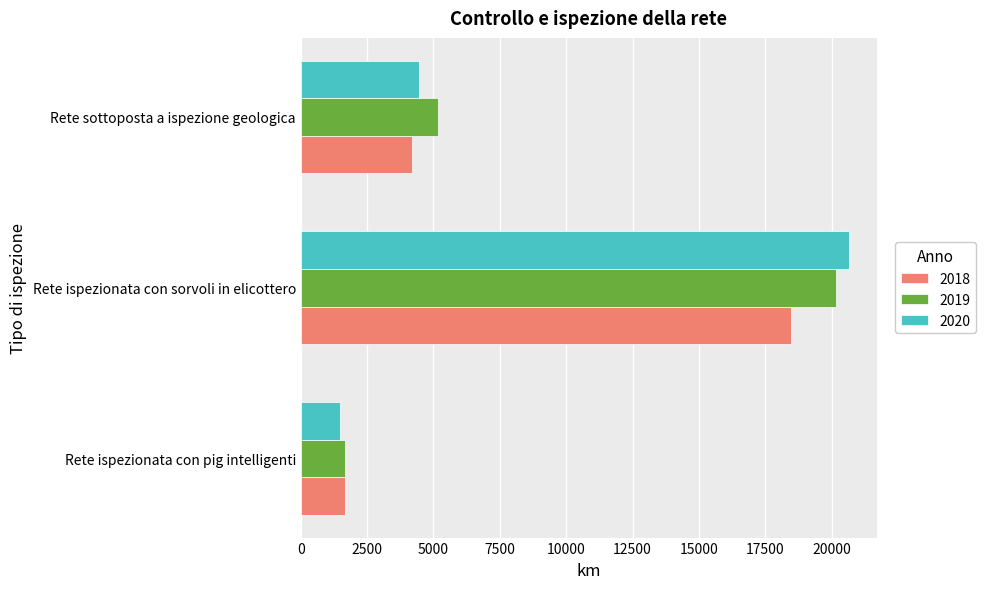

What is the highest value of the 2018 series?

18462